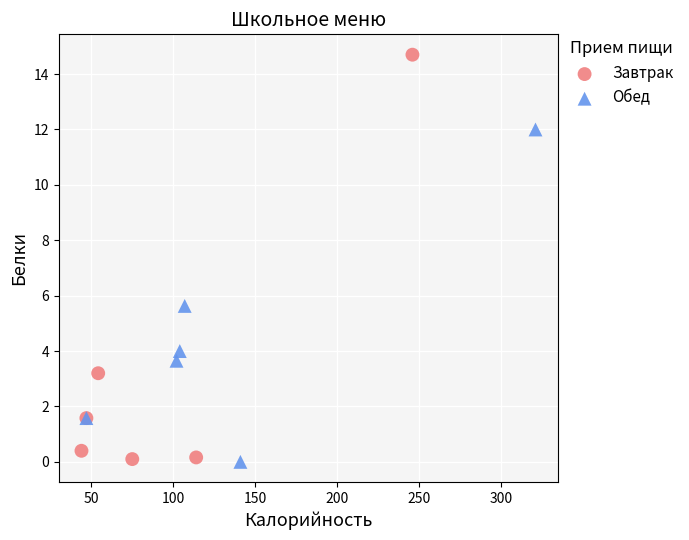

Which series contains the highest Y value?

Завтрак